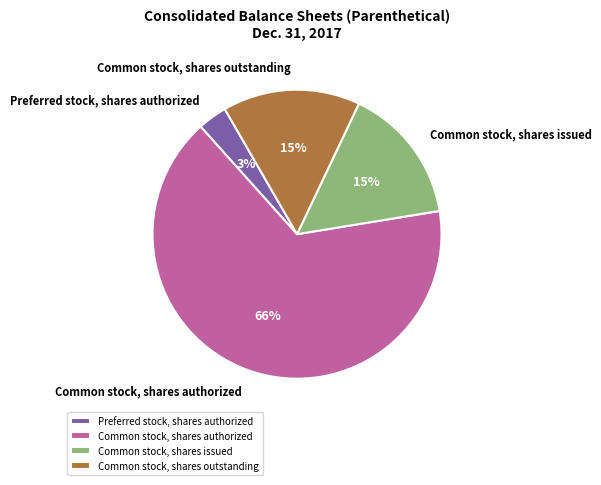

To the nearest percent, what is the average slice percentage?

25%